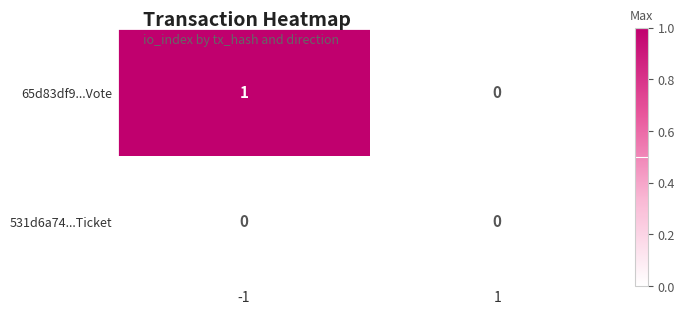

Count the number of categories in the chart.

2